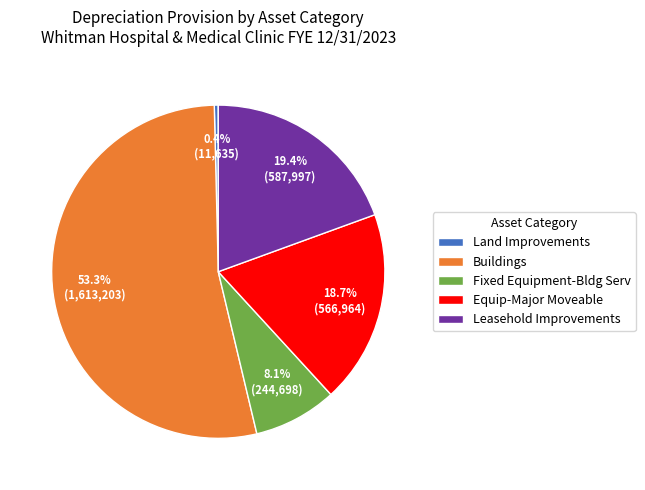

Do Leasehold Improvements and Land Improvements together represent more than half of the pie?

No